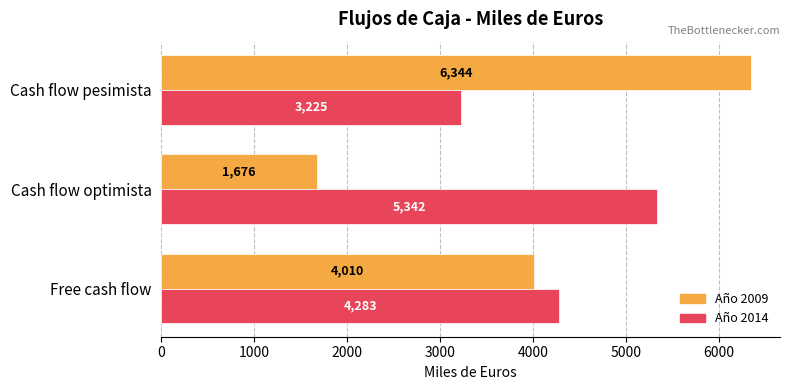

What is the greatest value displayed?

6344.4